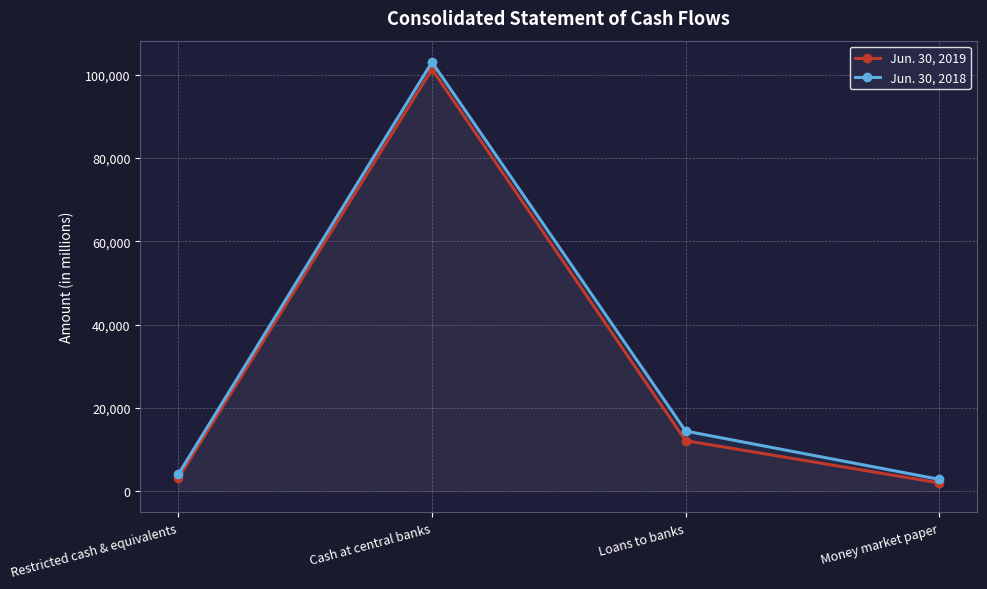

Which series has the widest spread of values?

Jun. 30, 2018